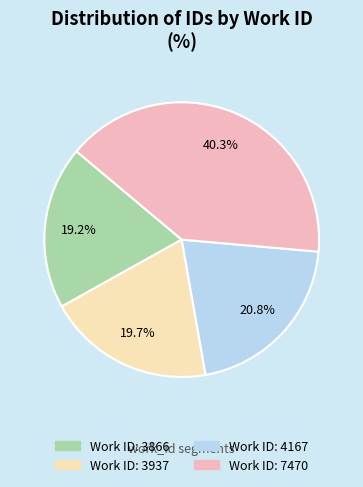

Is there any slice that represents more than half of the pie?

No